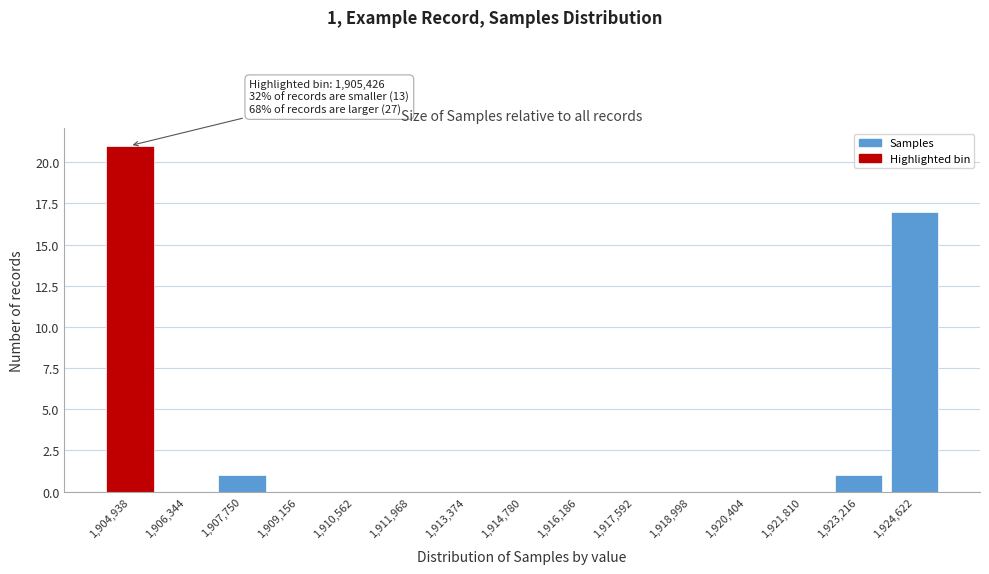

Over which range of the x-axis is the bar tallest?

1904200 to 1905600